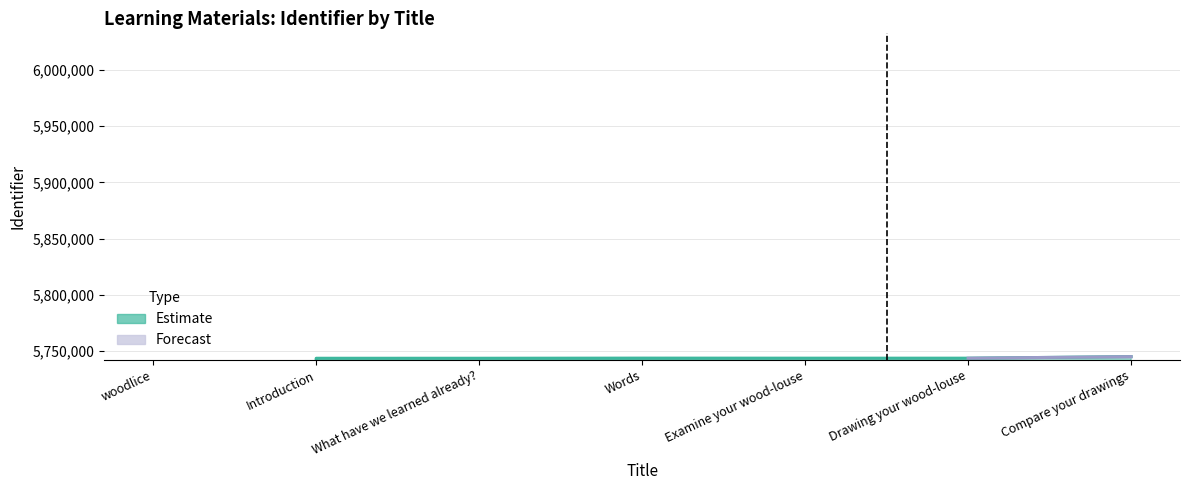

What is the sum of the Identifier_lower values at Words and Examine your wood-louse?

11486000